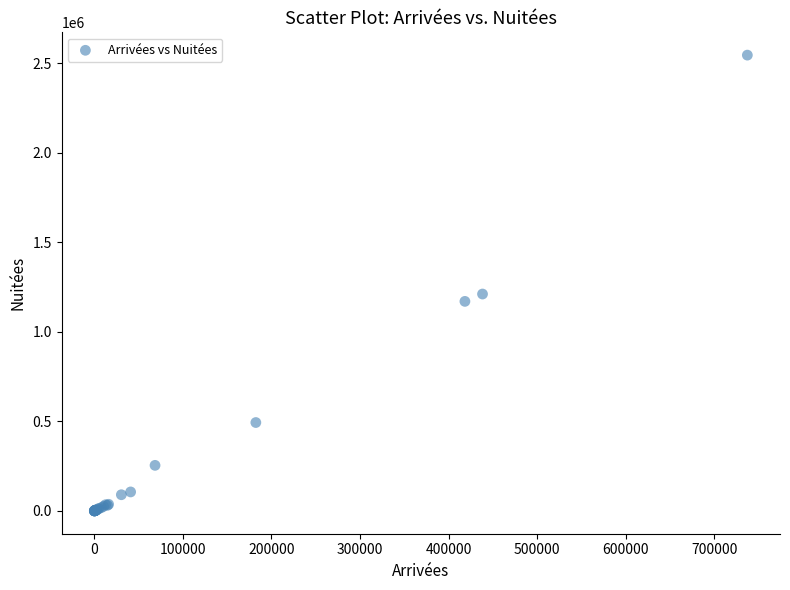

What Y value in the scatter plot is closest to 1272963?

1211519.9